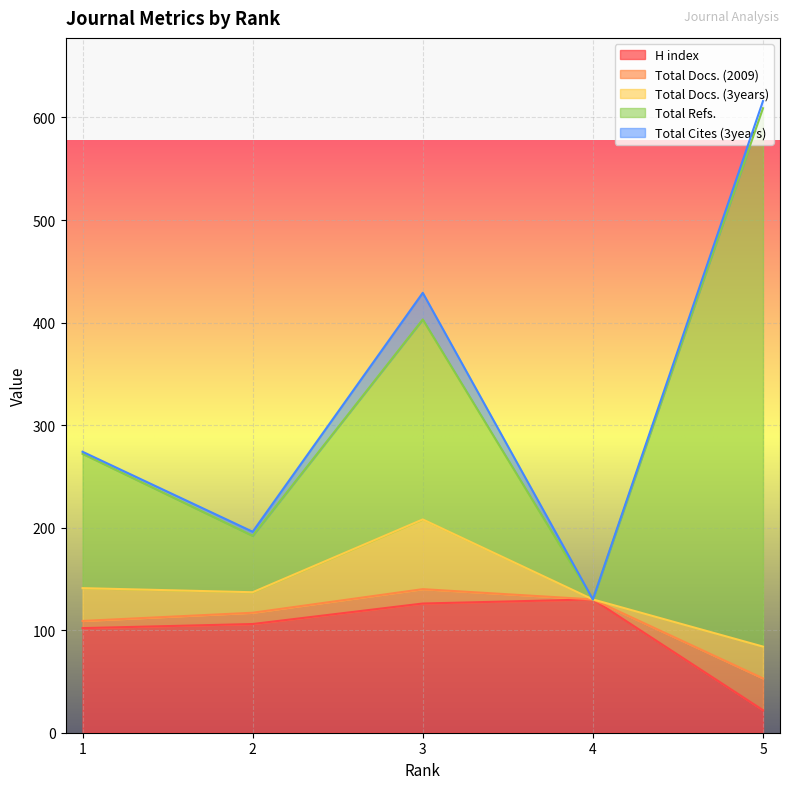

What is the highest value of the H index series?

130